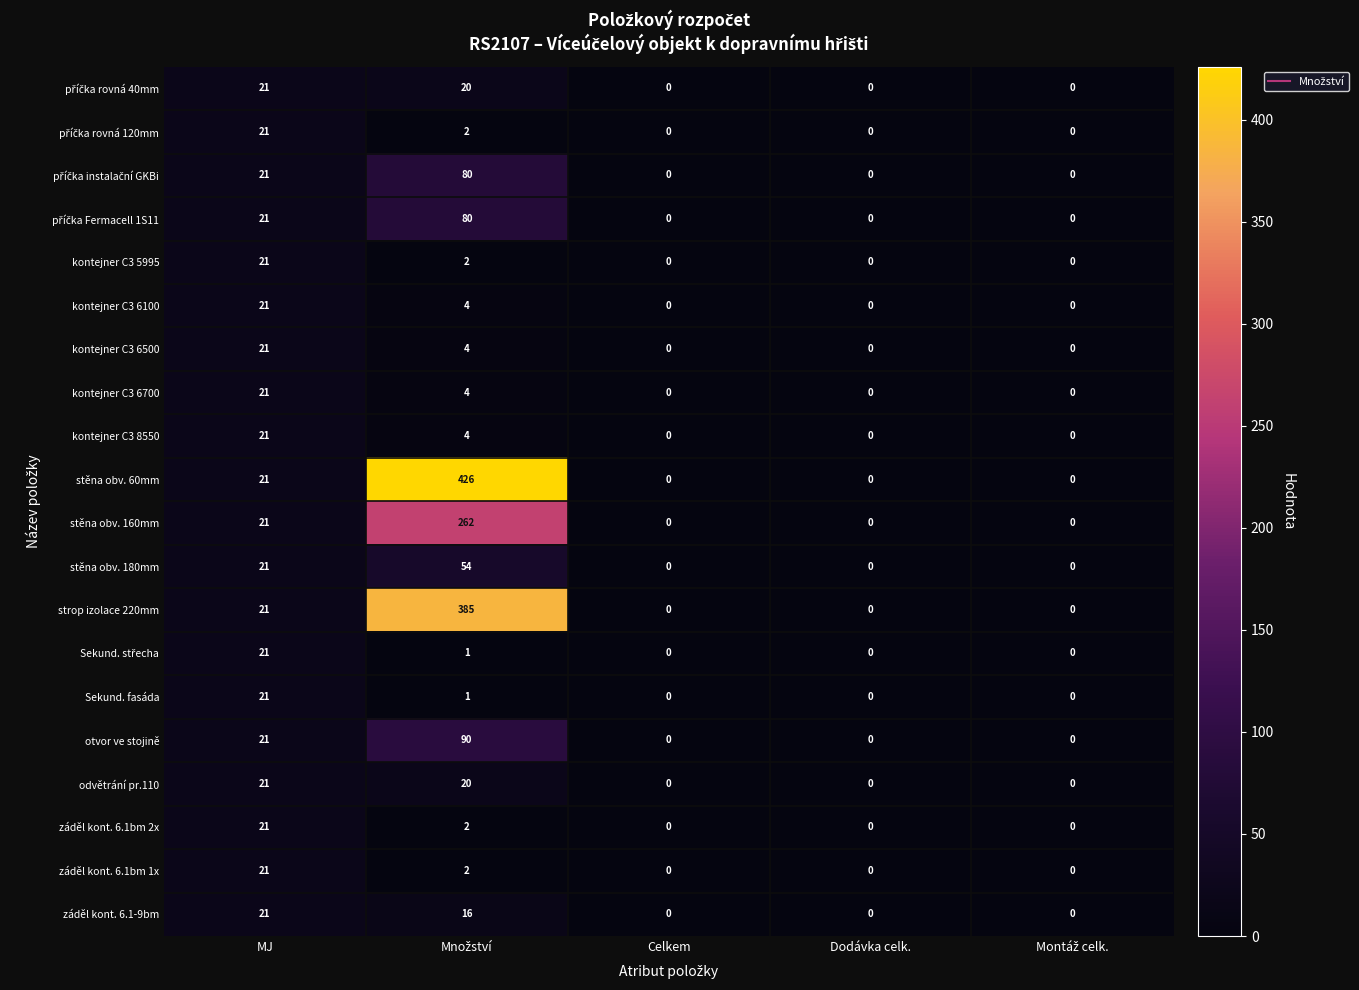

How many distinct data groups are displayed?

20